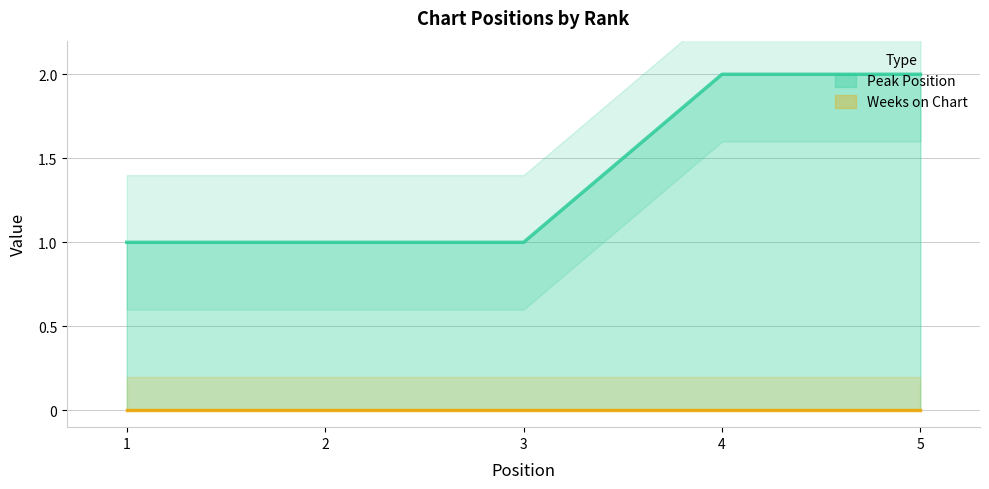

List the labels in order of value, smallest first.

1, 2, 3, 4, 5